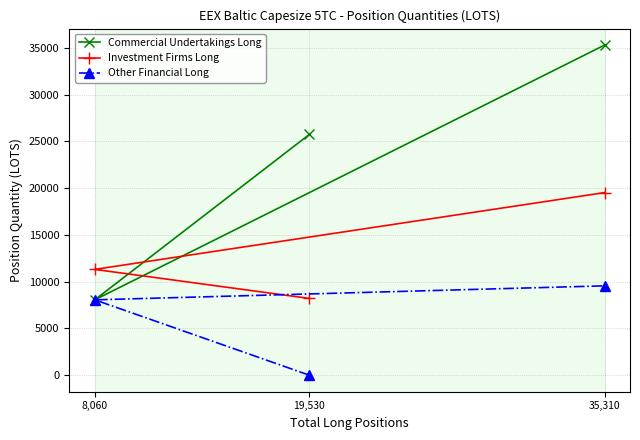

What is the label of the 3rd point from the right?

8,060